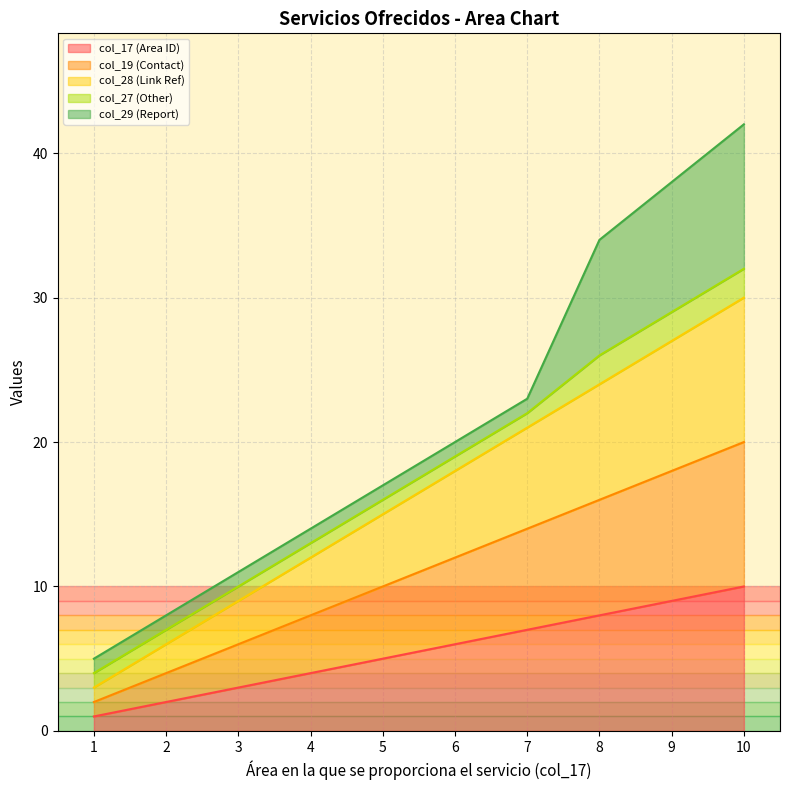

What is the sum of the col_17 (Area ID) values at 4 and 5?

9